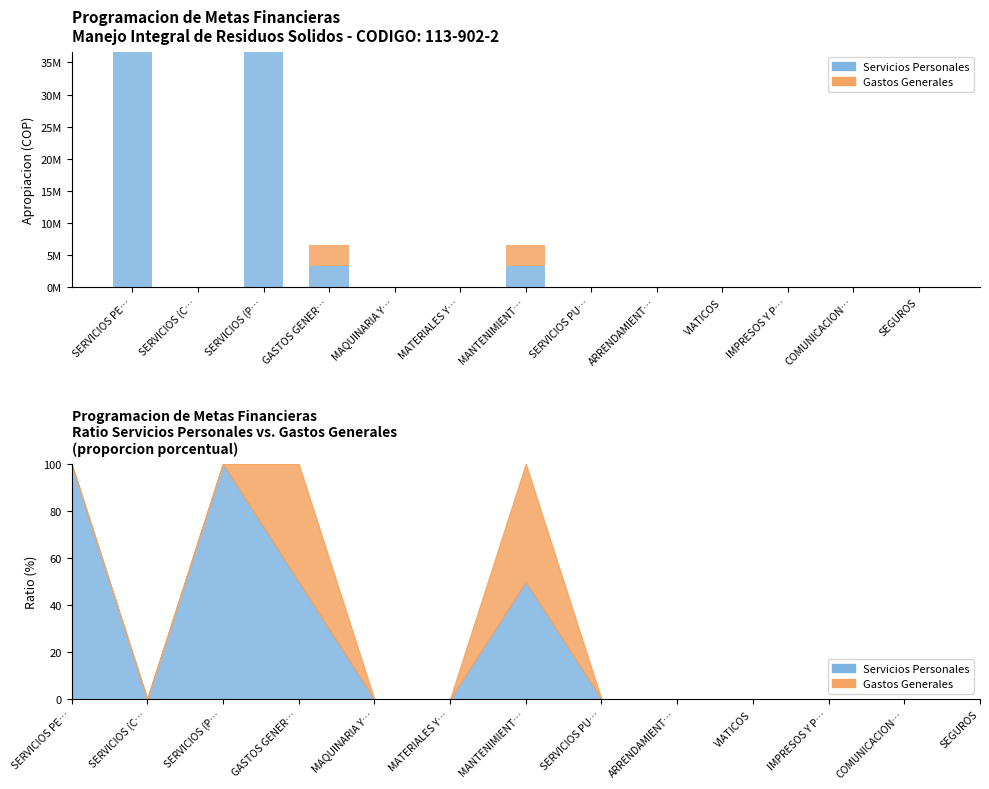

Which label corresponds to the largest value in the chart?

SERVICIOS PE…